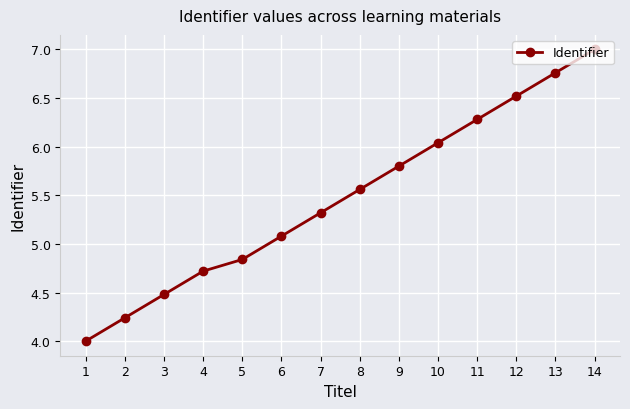

What is the sum of all values?

76.6